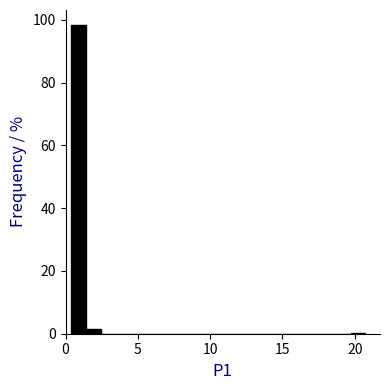

Around what value on the x-axis is the tallest bar? Give the approximate position of its centre, as read against the axis.

1.0